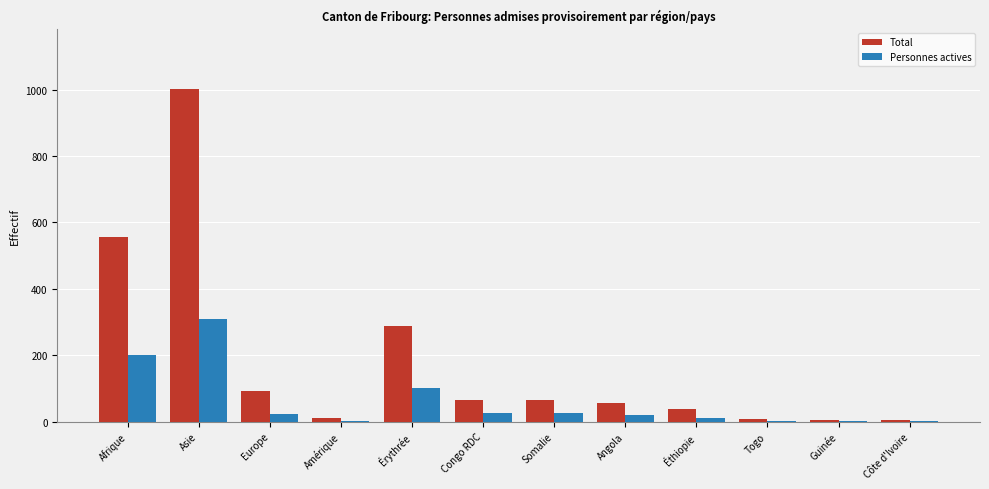

What is the greatest value displayed?

1003